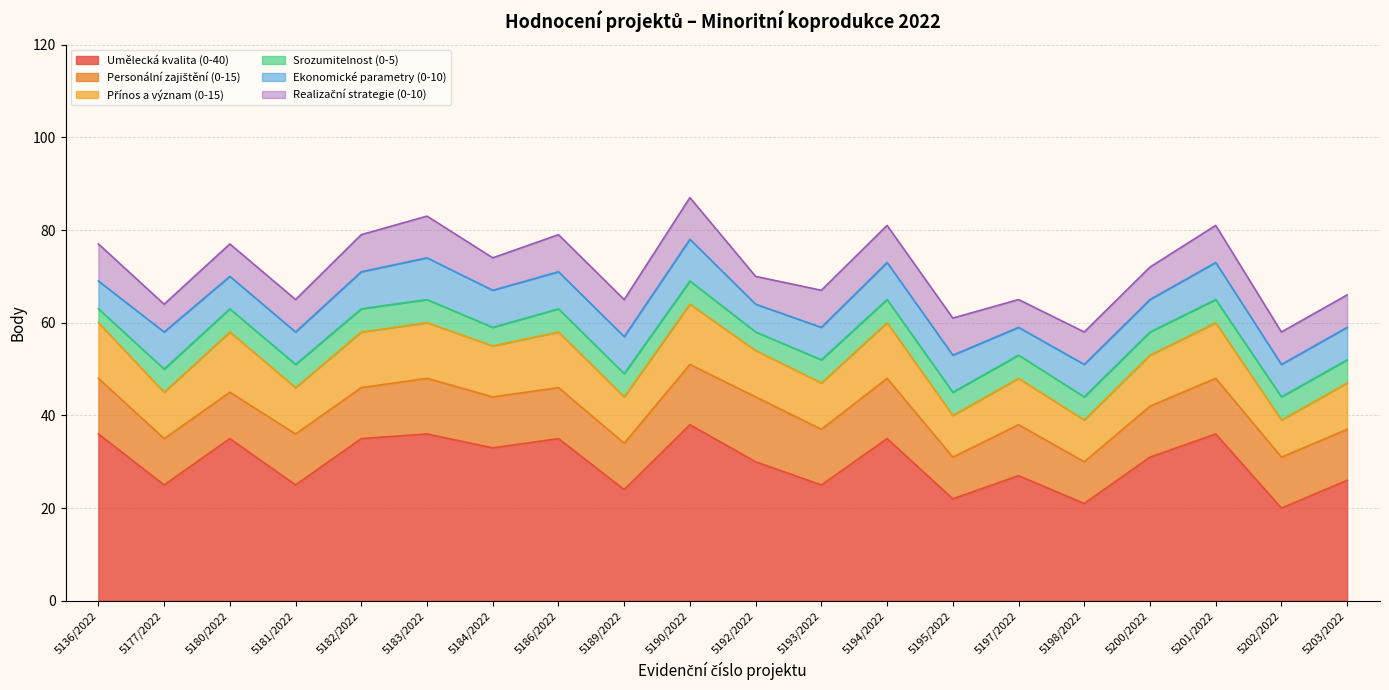

Reading left to right, list all the values displayed in this chart.

Umělecká kvalita (0-40): 5136/2022=36	5177/2022=25	5180/2022=35	5181/2022=25	5182/2022=35	5183/2022=36	5184/2022=33	5186/2022=35	5189/2022=24	5190/2022=38	5192/2022=30	5193/2022=25	5194/2022=35	5195/2022=22	5197/2022=27	5198/2022=21	5200/2022=31	5201/2022=36	5202/2022=20	5203/2022=26
Personální zajištění (0-15): 5136/2022=12	5177/2022=10	5180/2022=10	5181/2022=11	5182/2022=11	5183/2022=12	5184/2022=11	5186/2022=11	5189/2022=10	5190/2022=13	5192/2022=14	5193/2022=12	5194/2022=13	5195/2022=9	5197/2022=11	5198/2022=9	5200/2022=11	5201/2022=12	5202/2022=11	5203/2022=11
Přínos a význam (0-15): 5136/2022=12	5177/2022=10	5180/2022=13	5181/2022=10	5182/2022=12	5183/2022=12	5184/2022=11	5186/2022=12	5189/2022=10	5190/2022=13	5192/2022=10	5193/2022=10	5194/2022=12	5195/2022=9	5197/2022=10	5198/2022=9	5200/2022=11	5201/2022=12	5202/2022=8	5203/2022=10
Srozumitelnost (0-5): 5136/2022=3	5177/2022=5	5180/2022=5	5181/2022=5	5182/2022=5	5183/2022=5	5184/2022=4	5186/2022=5	5189/2022=5	5190/2022=5	5192/2022=4	5193/2022=5	5194/2022=5	5195/2022=5	5197/2022=5	5198/2022=5	5200/2022=5	5201/2022=5	5202/2022=5	5203/2022=5
Ekonomické parametry (0-10): 5136/2022=6	5177/2022=8	5180/2022=7	5181/2022=7	5182/2022=8	5183/2022=9	5184/2022=8	5186/2022=8	5189/2022=8	5190/2022=9	5192/2022=6	5193/2022=7	5194/2022=8	5195/2022=8	5197/2022=6	5198/2022=7	5200/2022=7	5201/2022=8	5202/2022=7	5203/2022=7
Realizační strategie (0-10): 5136/2022=8	5177/2022=6	5180/2022=7	5181/2022=7	5182/2022=8	5183/2022=9	5184/2022=7	5186/2022=8	5189/2022=8	5190/2022=9	5192/2022=6	5193/2022=8	5194/2022=8	5195/2022=8	5197/2022=6	5198/2022=7	5200/2022=7	5201/2022=8	5202/2022=7	5203/2022=7